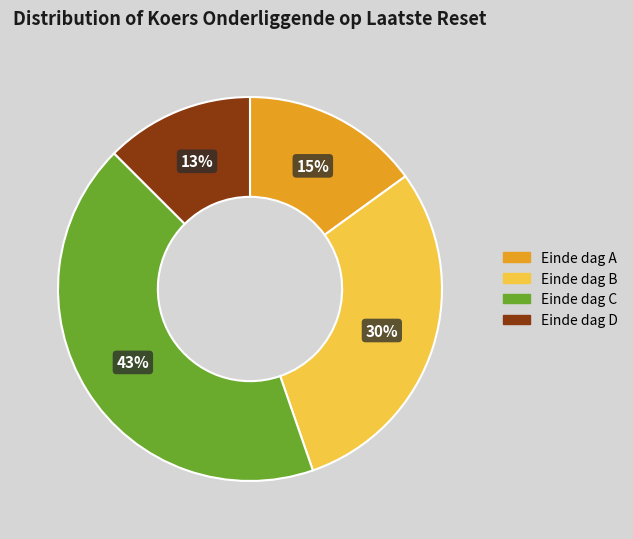

Is it true that Einde dag A is 15% of the pie?

True